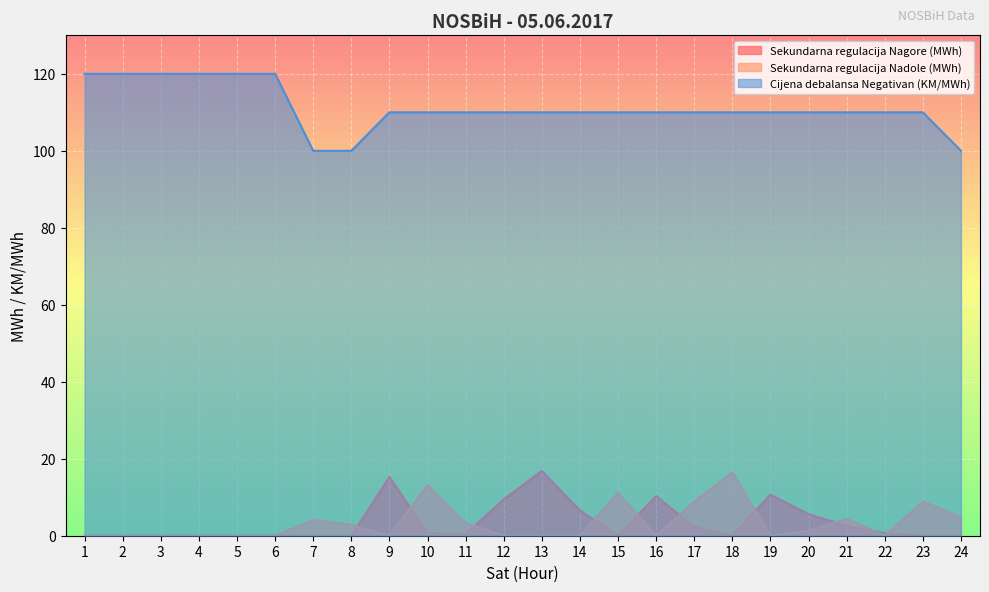

How many lines are shown in the chart?

3